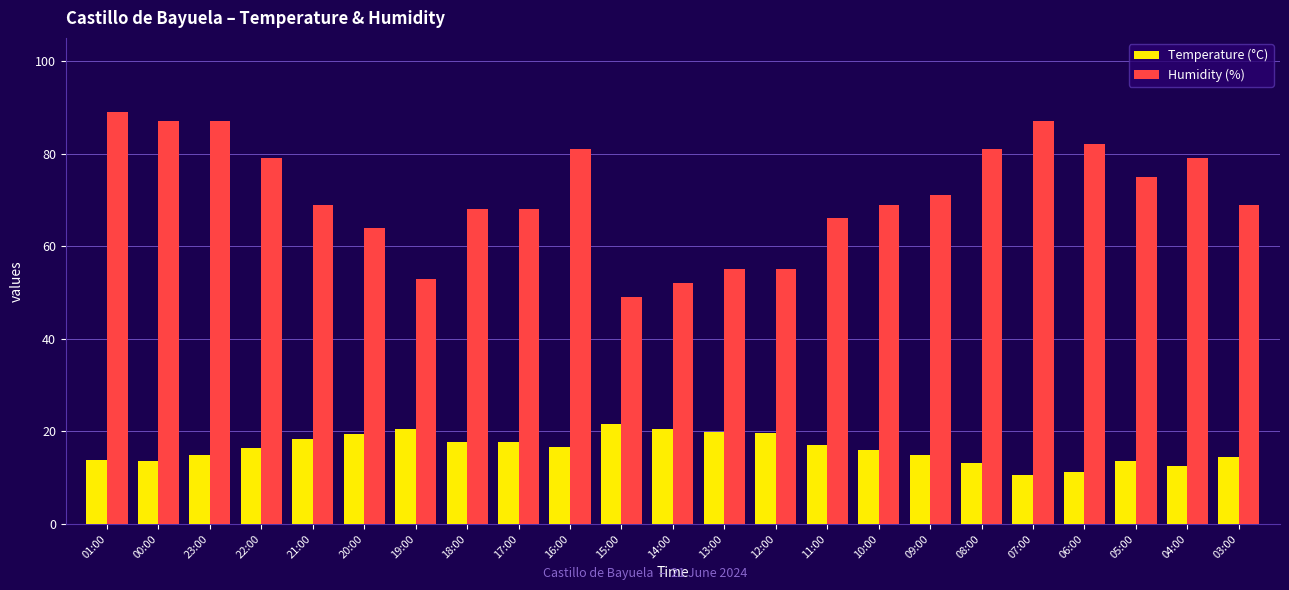

What is the label of the 18th bar from the left?

08:00